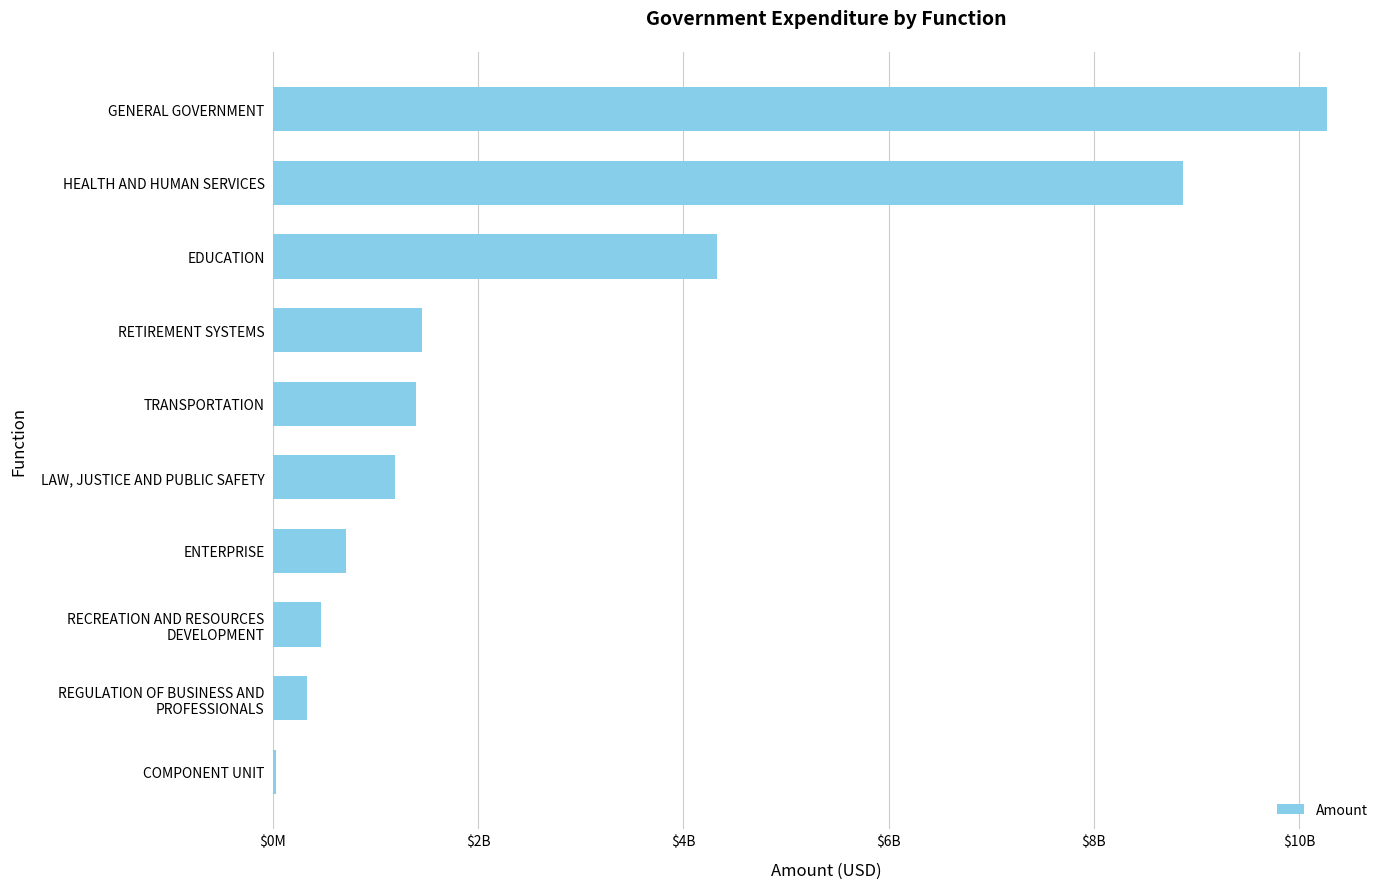

Are the bars horizontal?

Yes